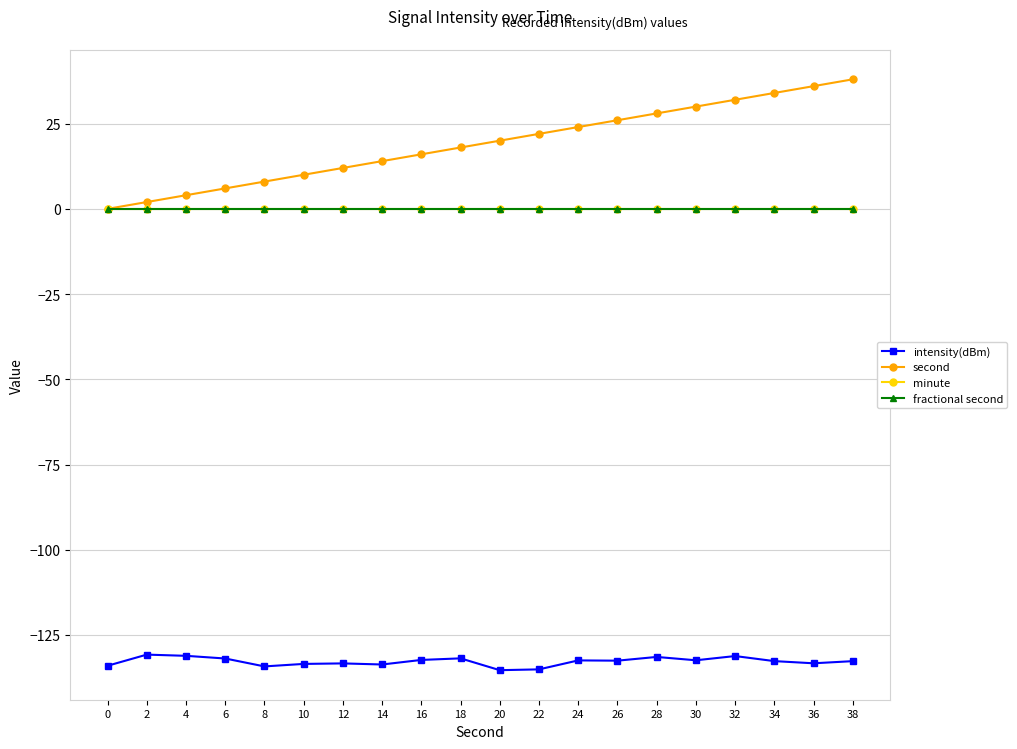

True or false: fractional second and intensity(dBm) intersect in this chart.

False